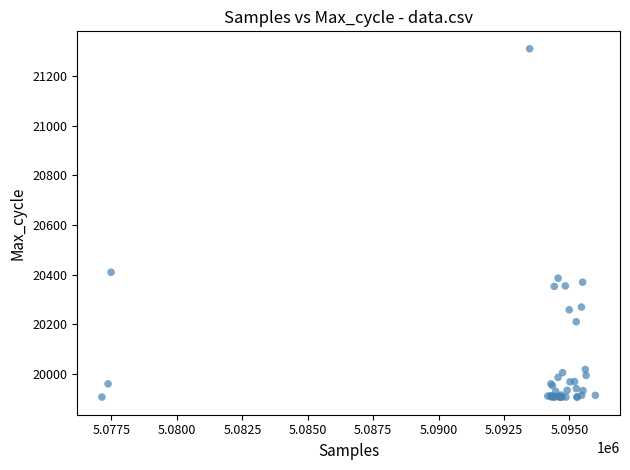

What Y value in the scatter plot is closest to 20608?

20410